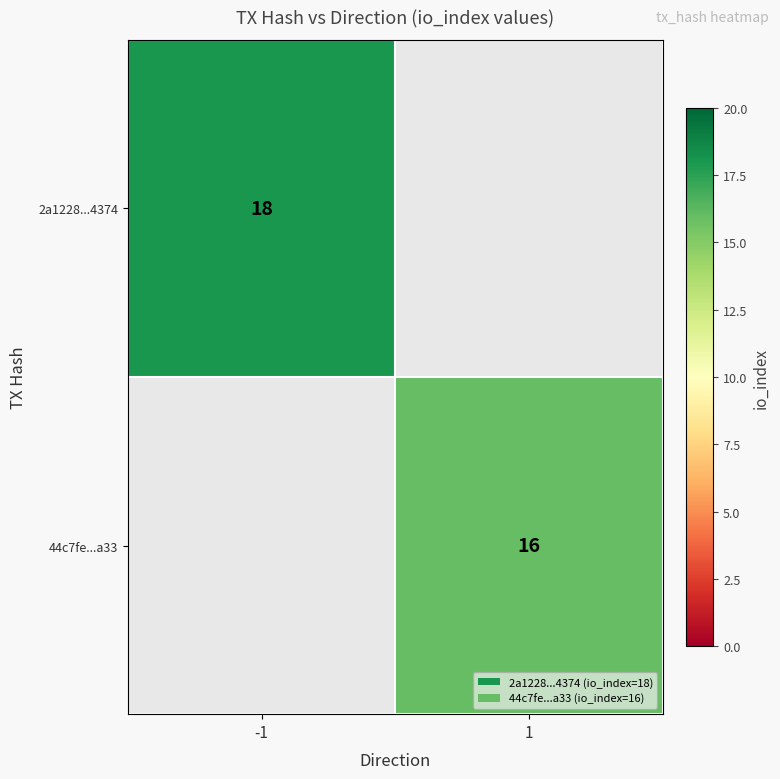

Count the number of categories in the chart.

2